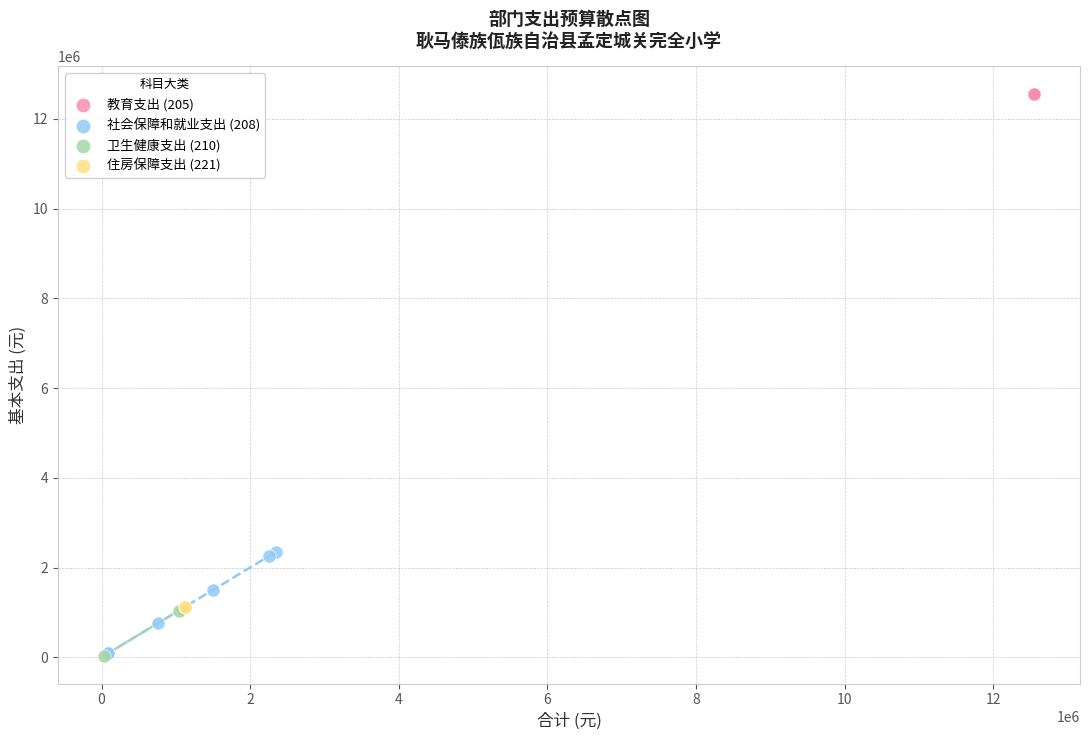

Which series contains the highest Y value?

教育支出 (205)